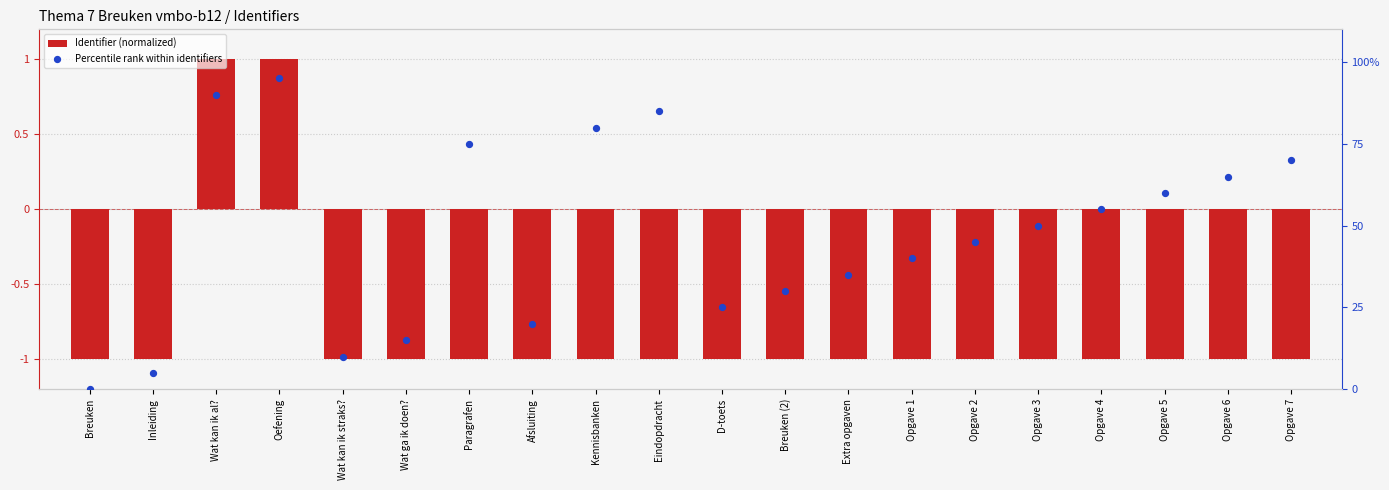

At how many categories does at least one series exceed 5?

18